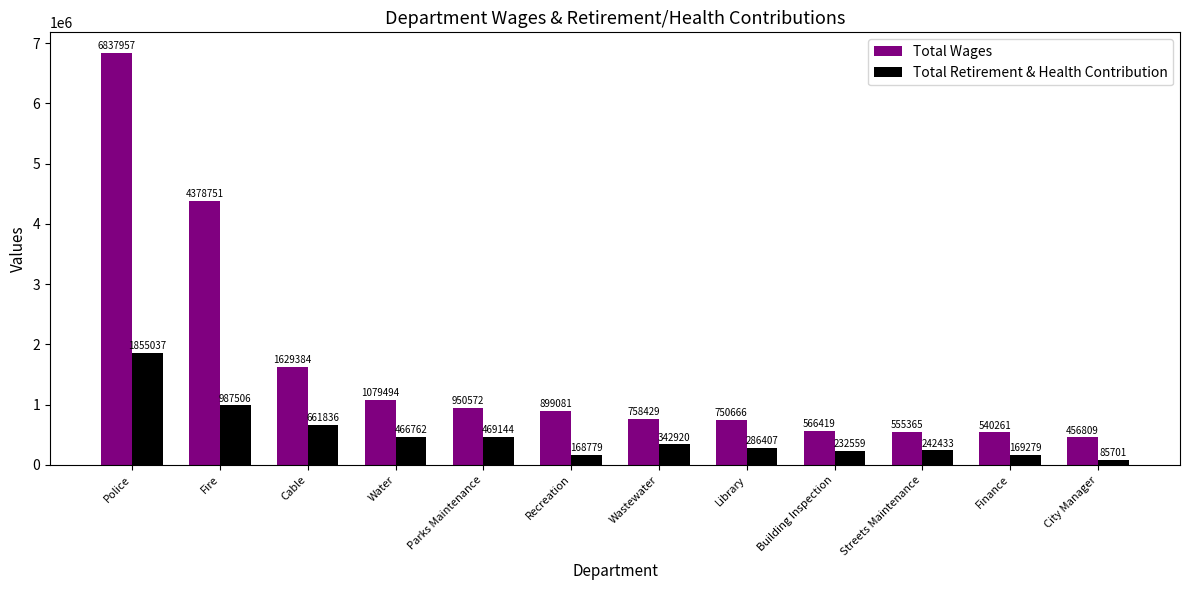

What is the difference between the Total Wages values at Streets Maintenance and Water?

524129